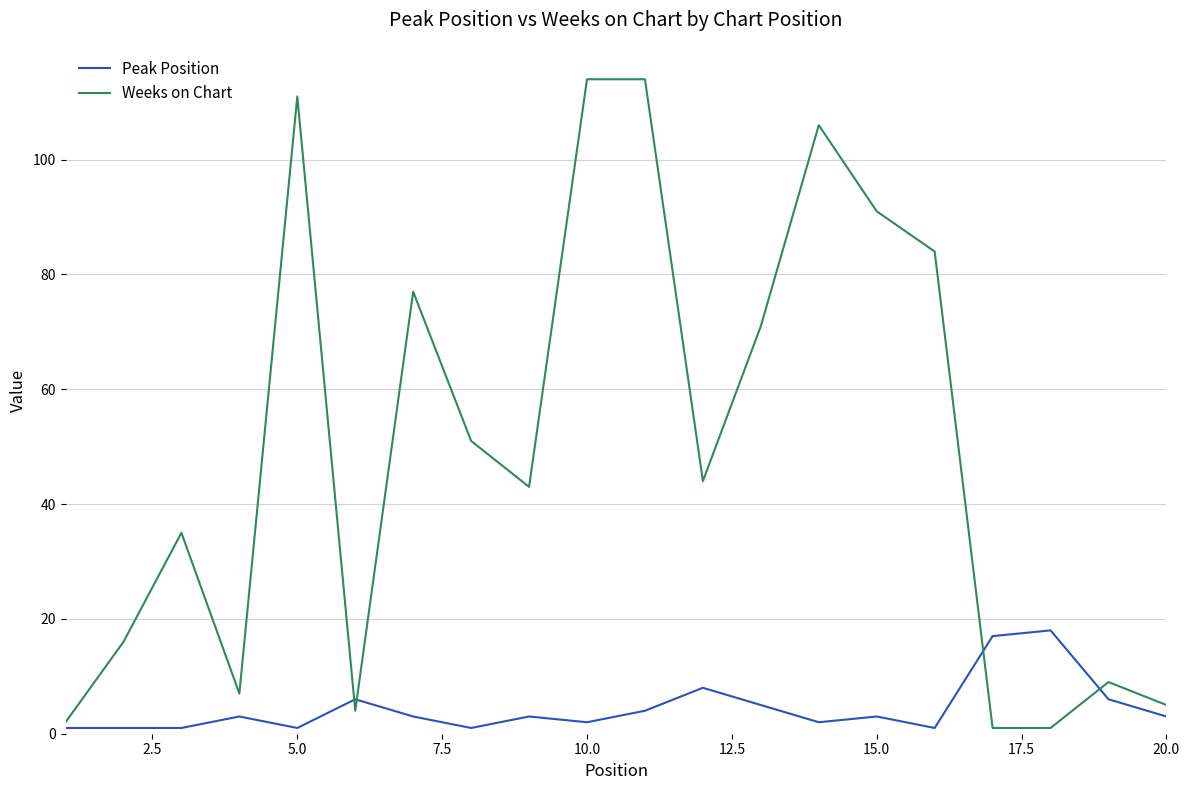

Which series has the largest total across all categories?

Weeks on Chart